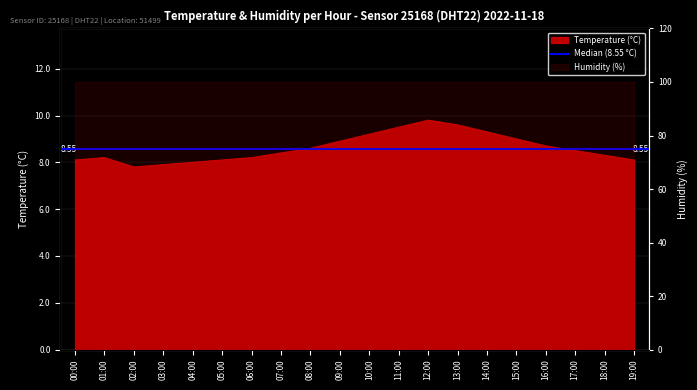

What is the minimum value shown in the chart?

7.8